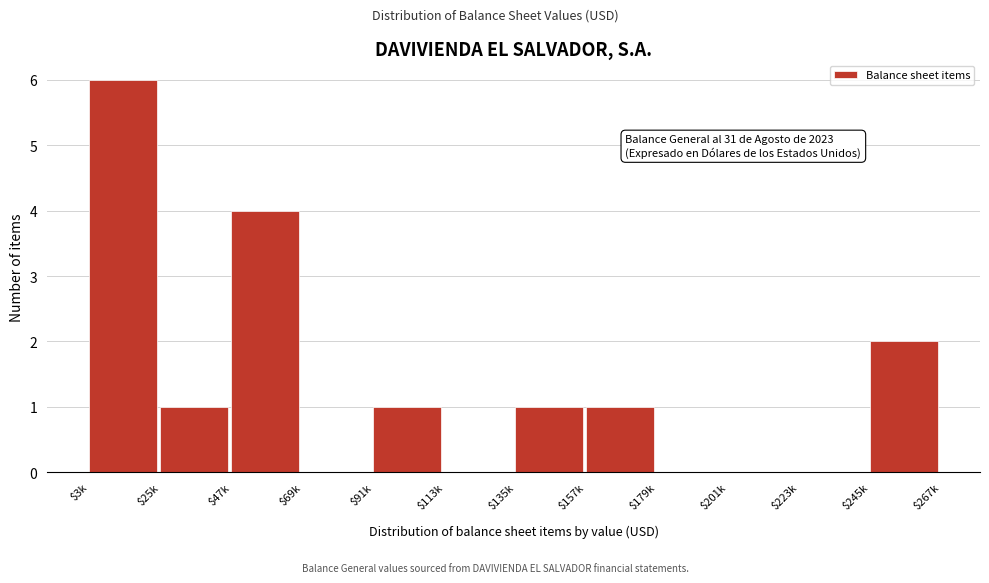

Is it true that the value at $69k is 0?

True